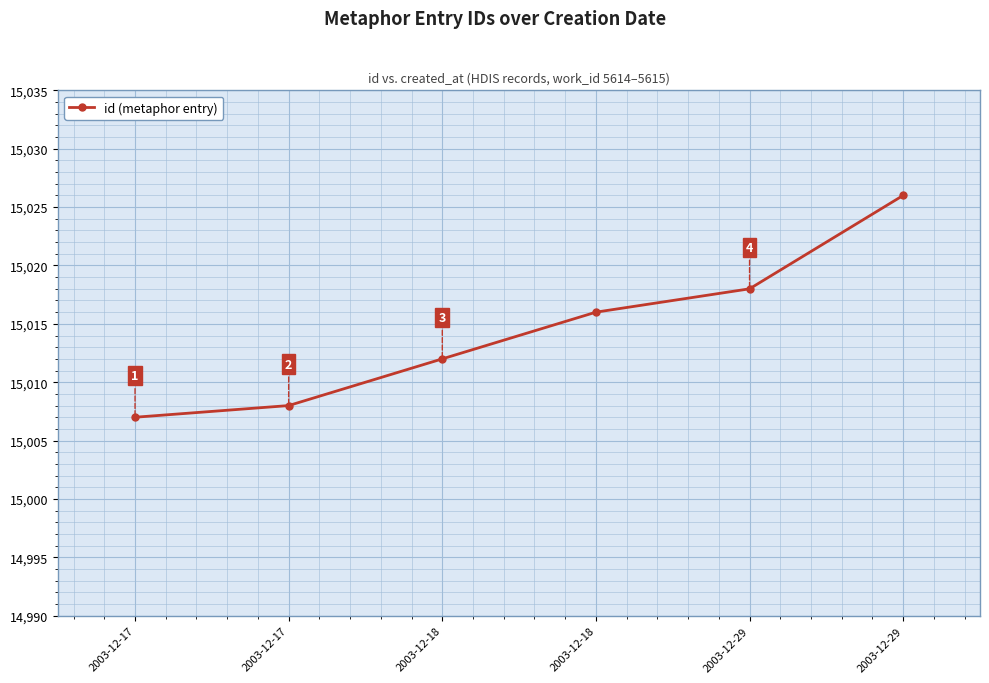

Rank the categories by value from highest to lowest.

2003-12-29, 2003-12-29, 2003-12-18, 2003-12-18, 2003-12-17, 2003-12-17